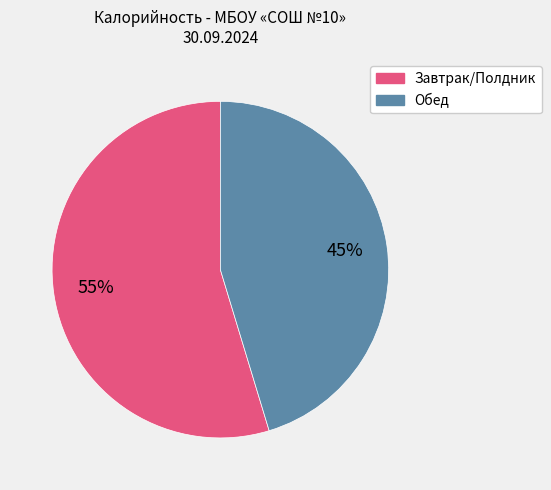

To the nearest percent, what is the average slice percentage?

50%